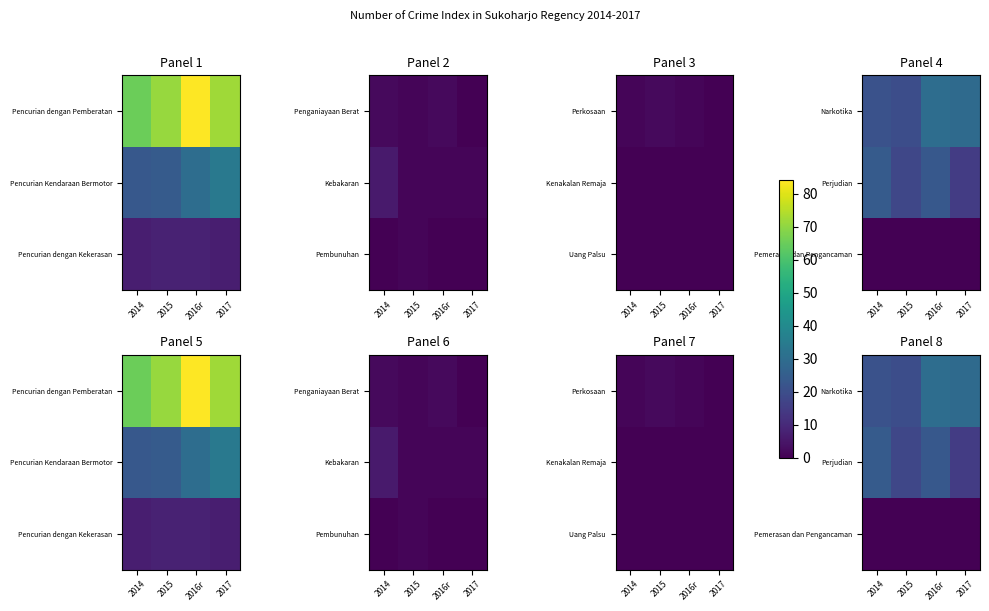

At 2017, list the series in order from largest to smallest.

Narkotika, Perjudian, Pemerasan dan Pengancaman